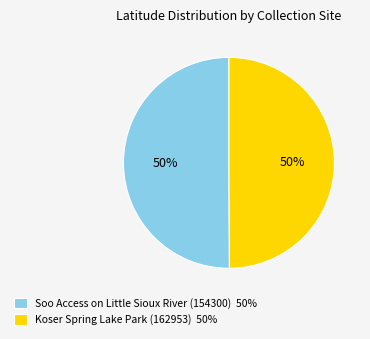

Combined, do Koser Spring Lake Park (162953) 50% and Soo Access on Little Sioux River (154300) 50% account for over 50%?

Yes